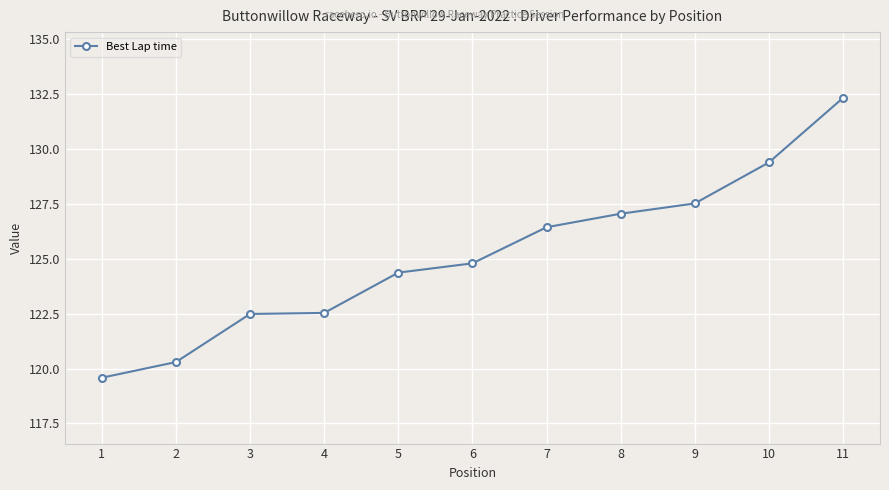

How many lines are shown in the chart?

1